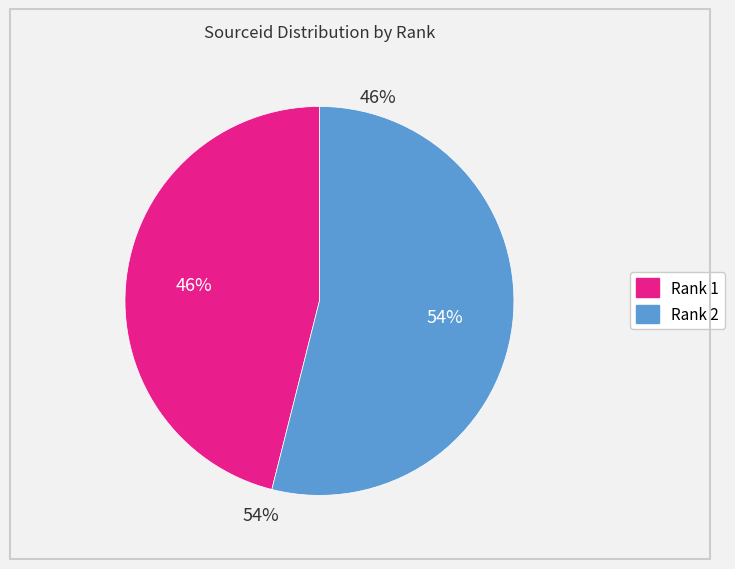

Which has a higher value, 2 or 1?

2